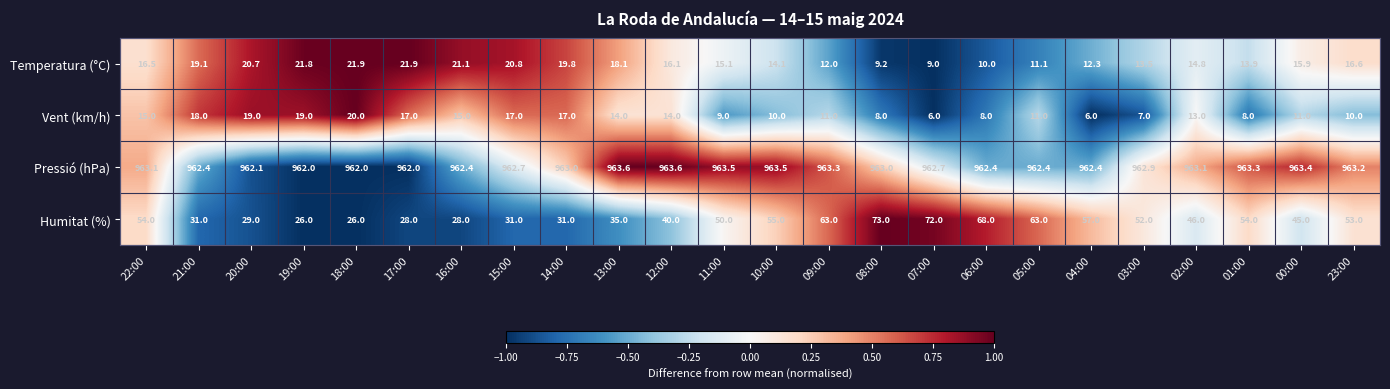

At which label does Vent (km/h) reach its peak?

18:00